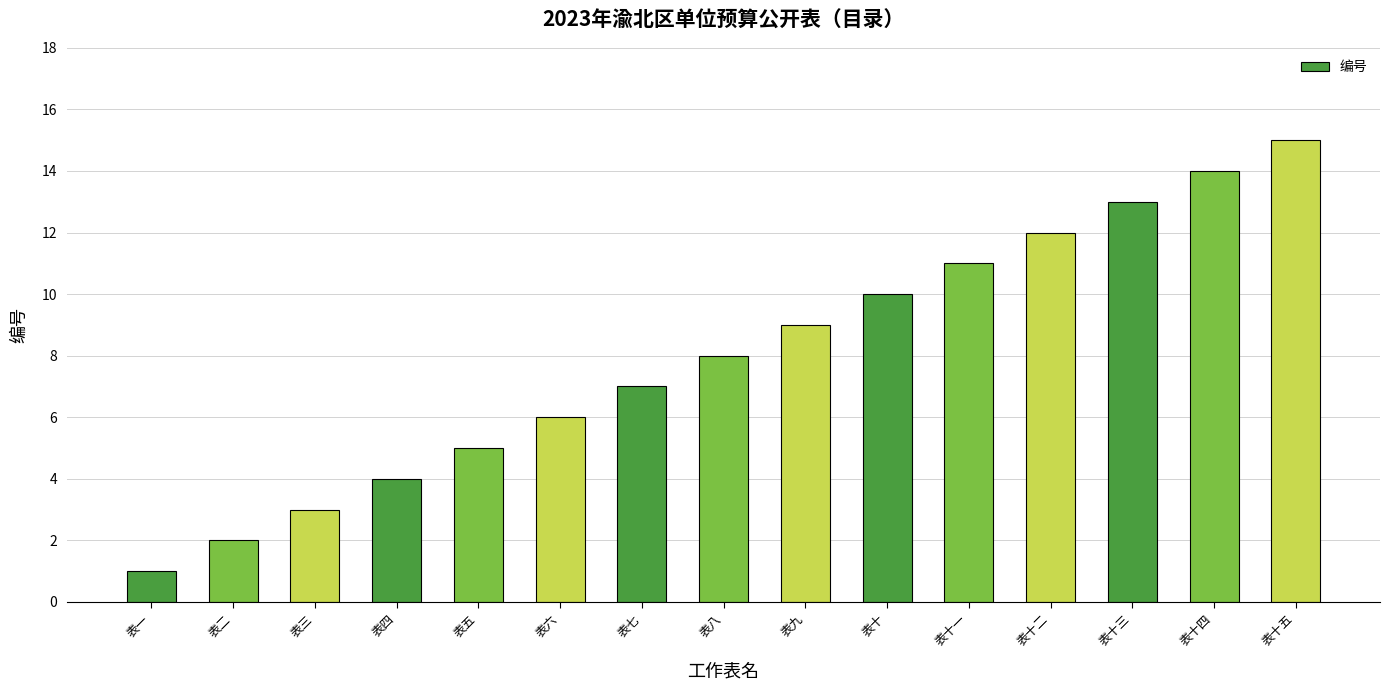

What is the difference between the values at 表四 and 表十一?

7